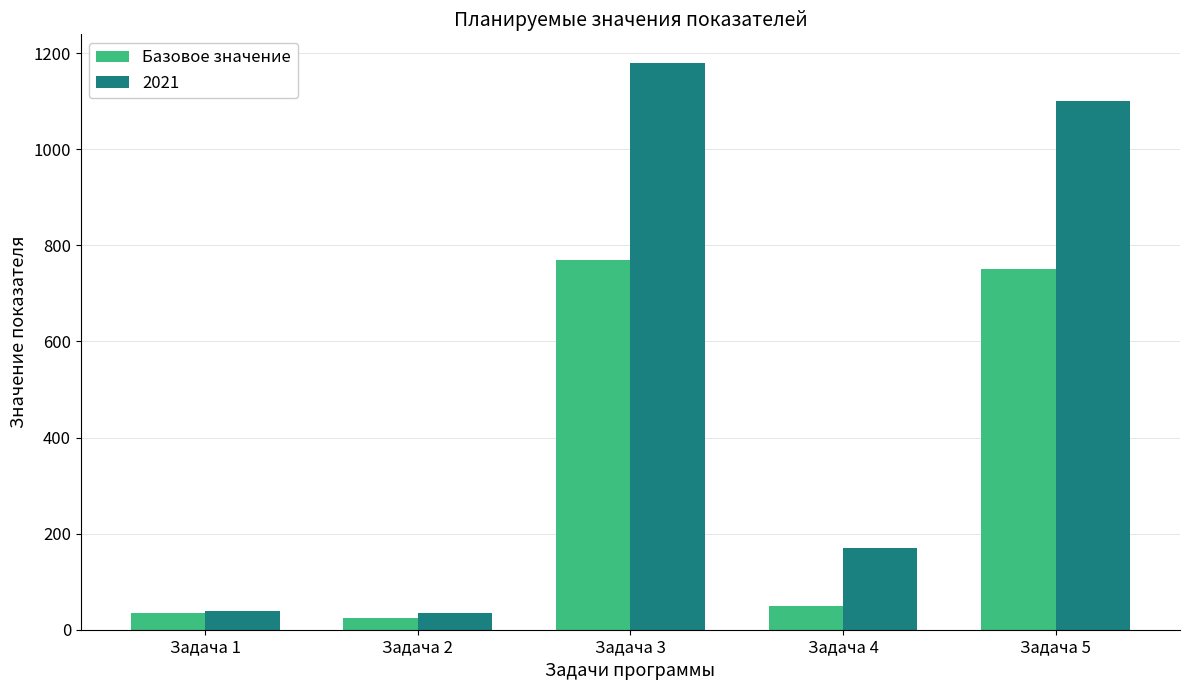

Between Задача 1 and Задача 5, which series saw the biggest shift?

2021